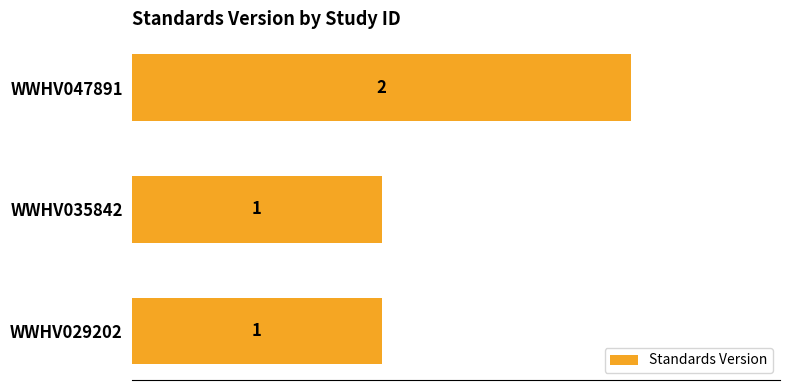

At which category does the chart reach its peak across all series?

WWHV047891